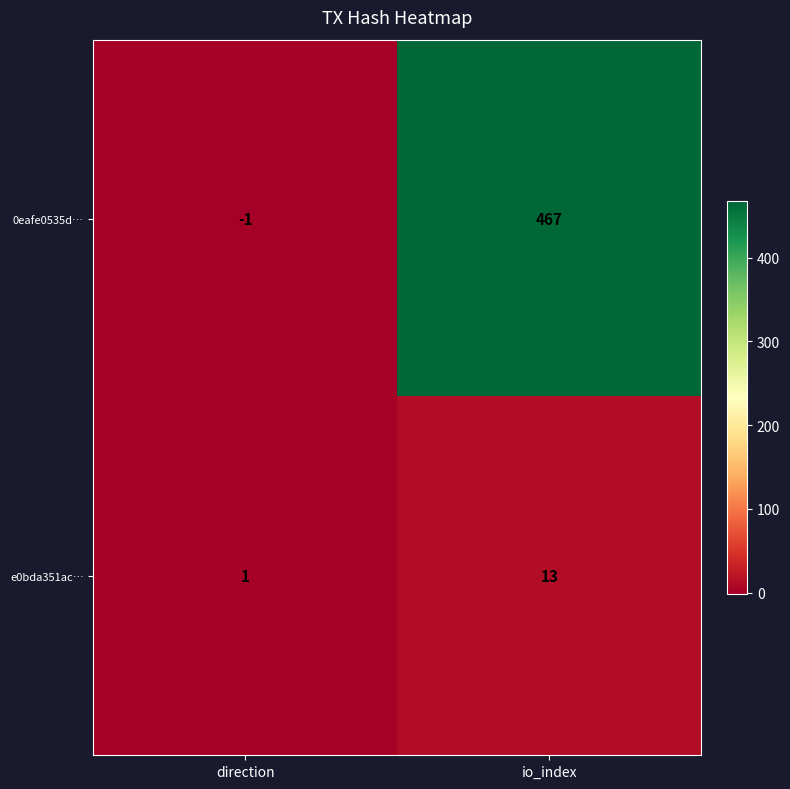

Which series changed the most between direction and io_index?

0eafe0535d…